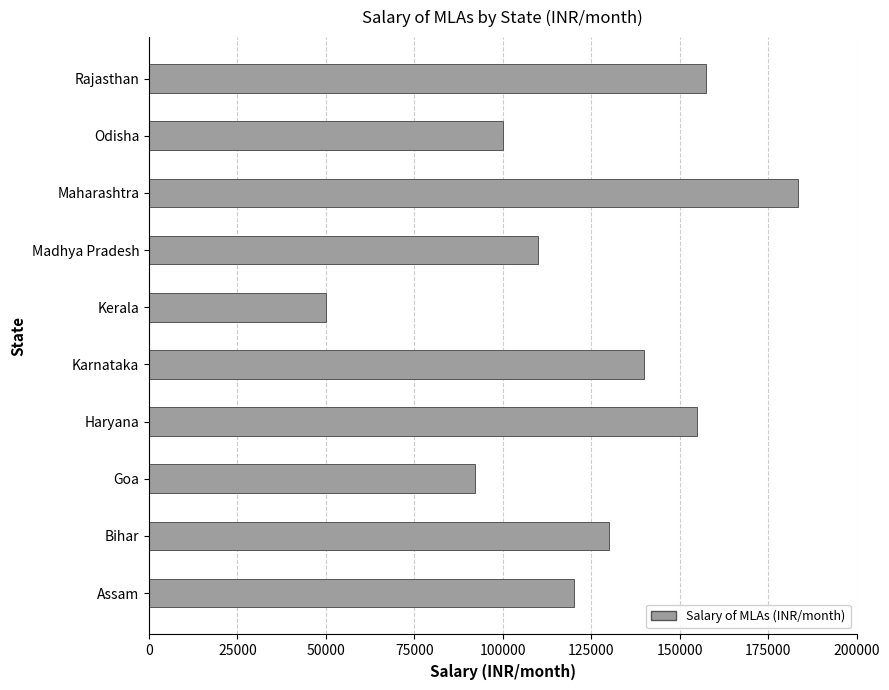

Which label corresponds to the smallest value in the chart?

Kerala